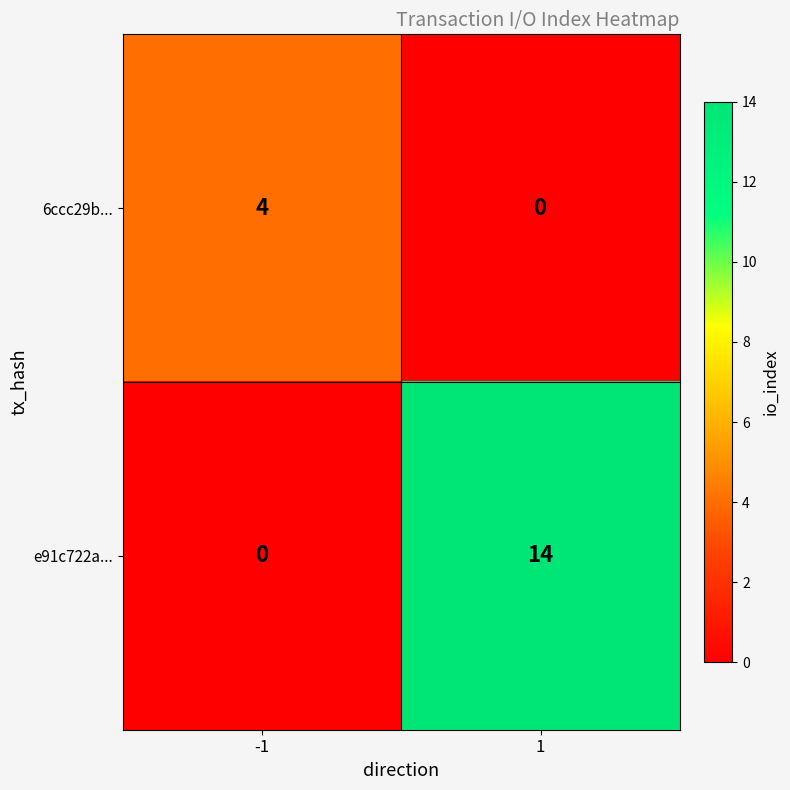

Reading left to right, list all the values displayed in this chart.

6ccc29b...: 4	0
e91c722a...: 0	14